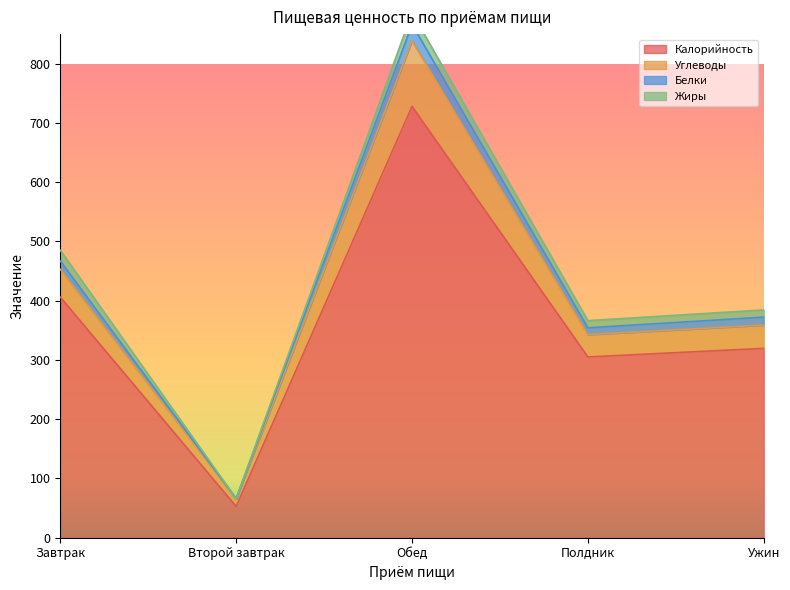

True or false: Белки and Калорийность intersect in this chart.

False